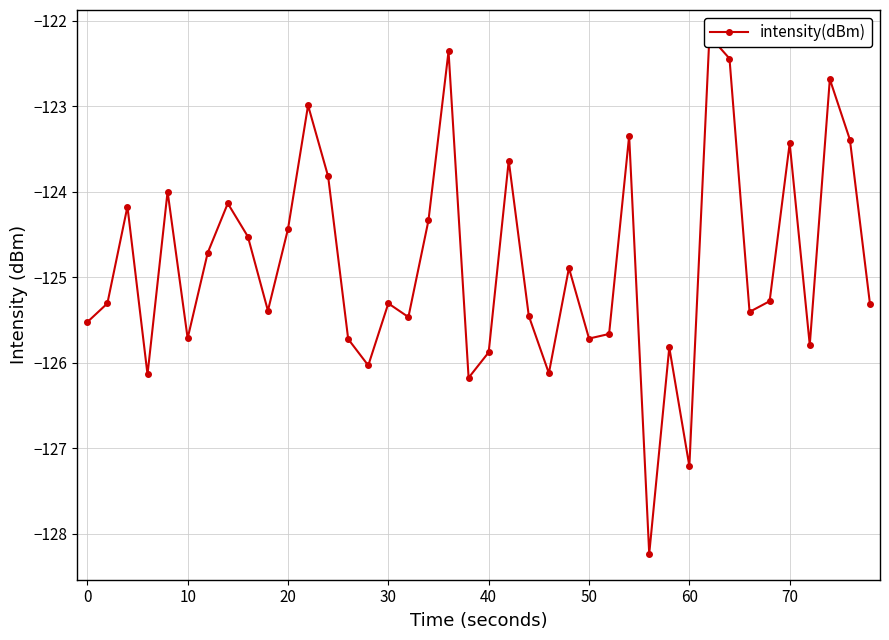

How many points are lower than both their immediate neighbors (excluding endpoints)?

12